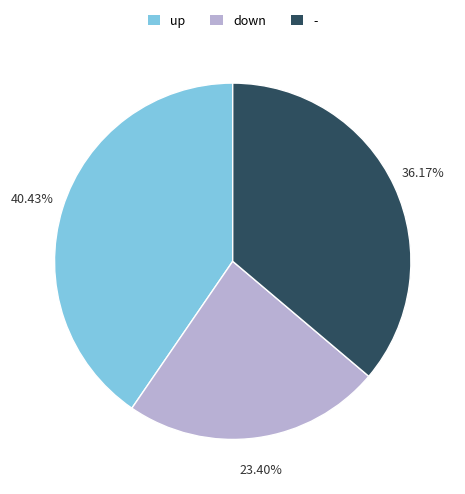

To the nearest percent, what portion does - represent?

36%